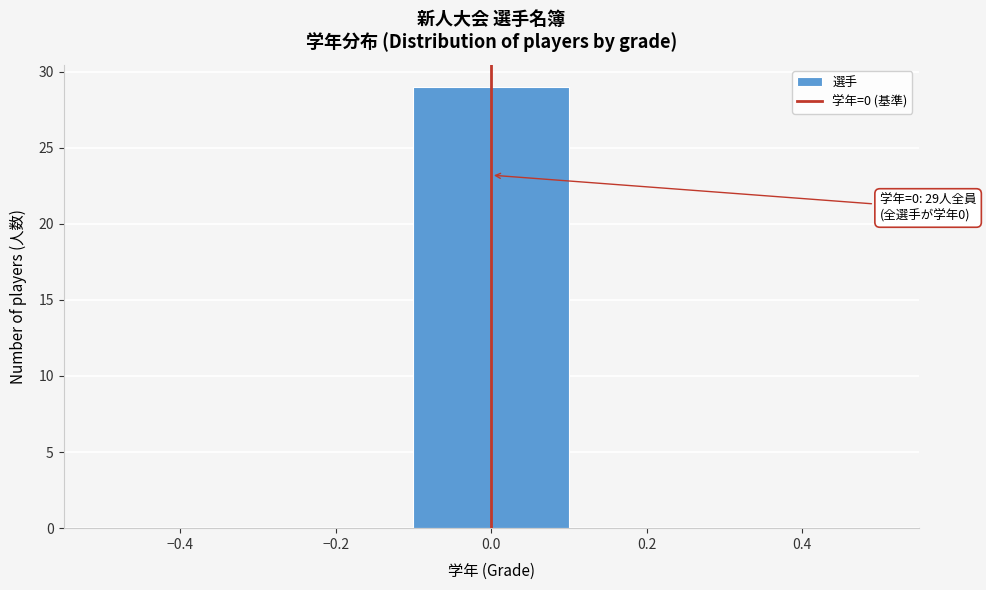

Over which range of the x-axis is the bar tallest?

-0.1 to 0.1